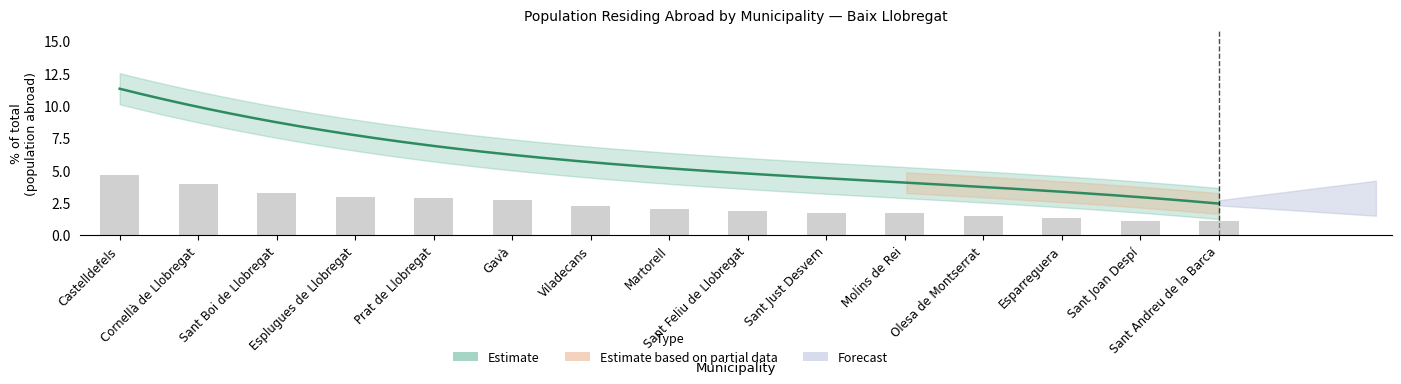

What is the difference between the maximum and second lowest values?

3.6